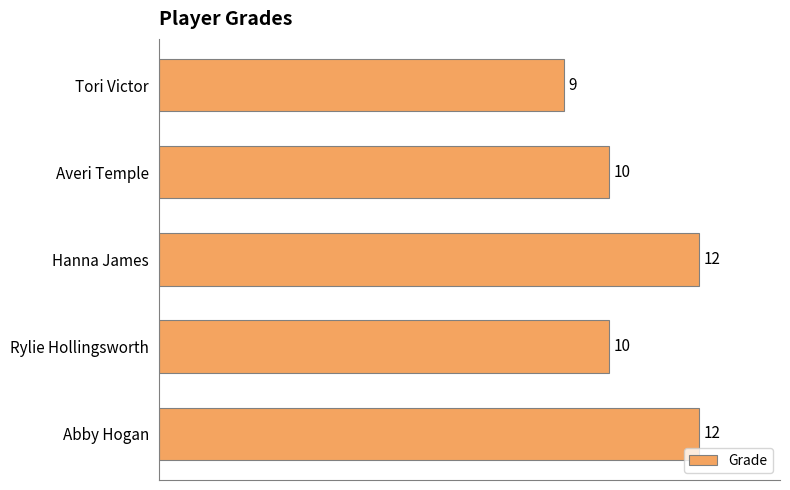

Reading top to bottom, transcribe all the data shown in this chart.

9	10	12	10	12